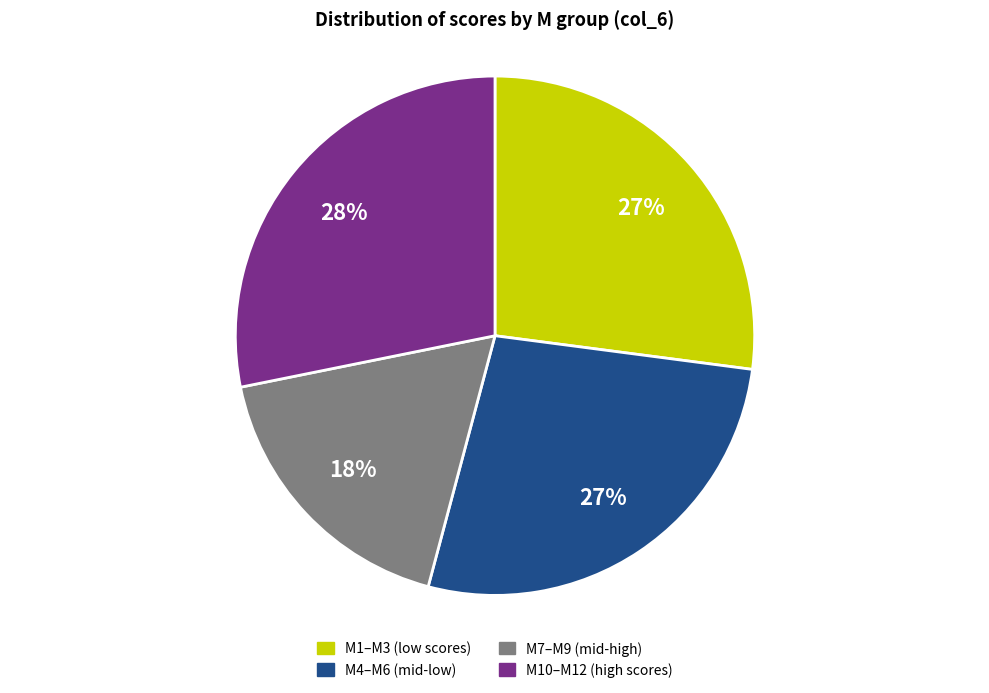

To the nearest percent, what is the difference between the largest and smallest slice percentages?

10%